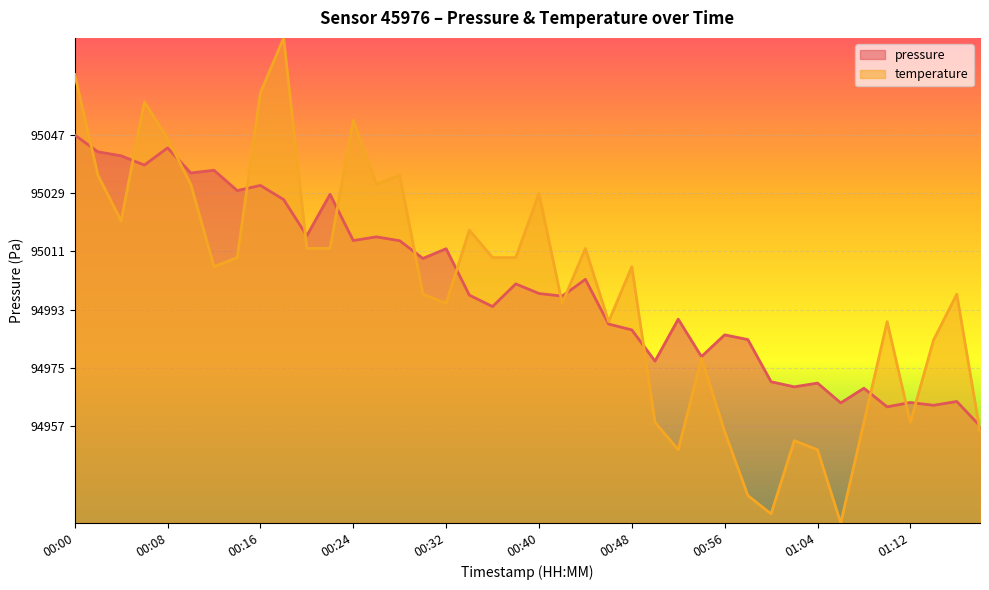

What position from the right is 00:34?

23